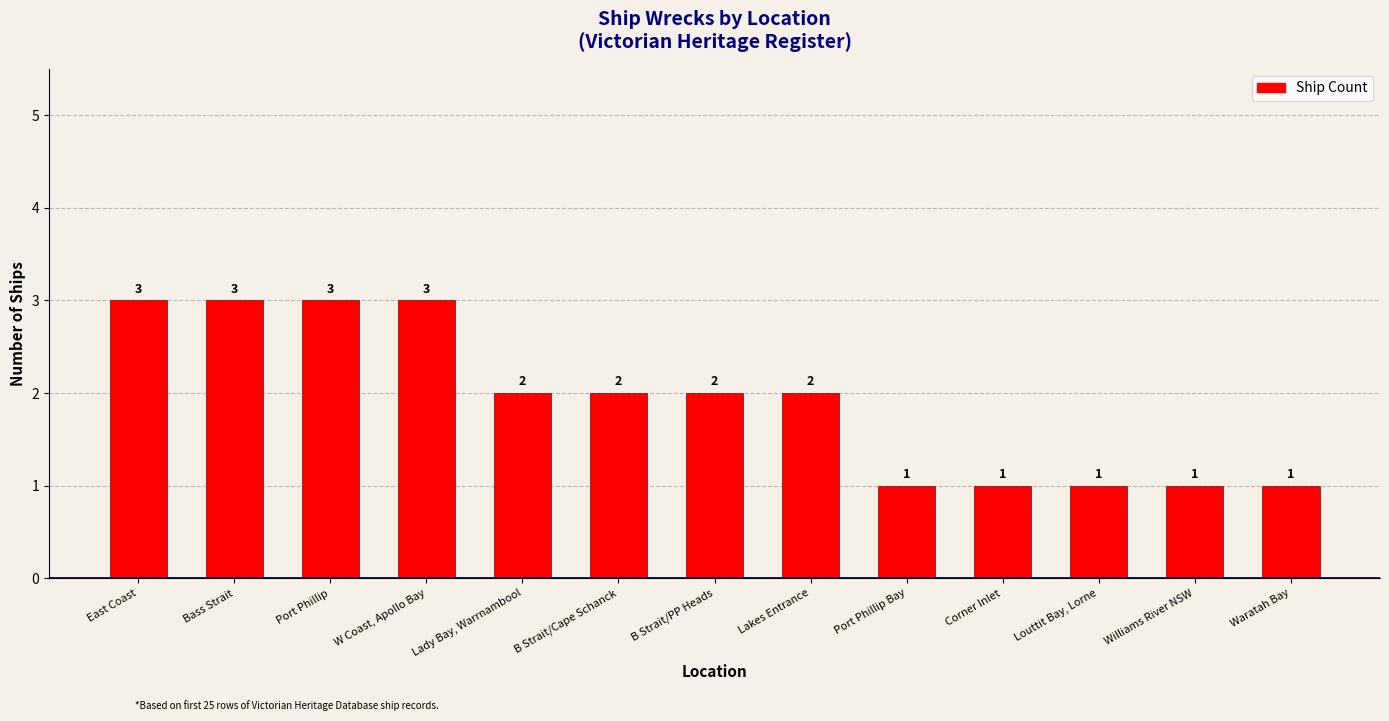

The value at B Strait/PP Heads is 2. True or false?

True